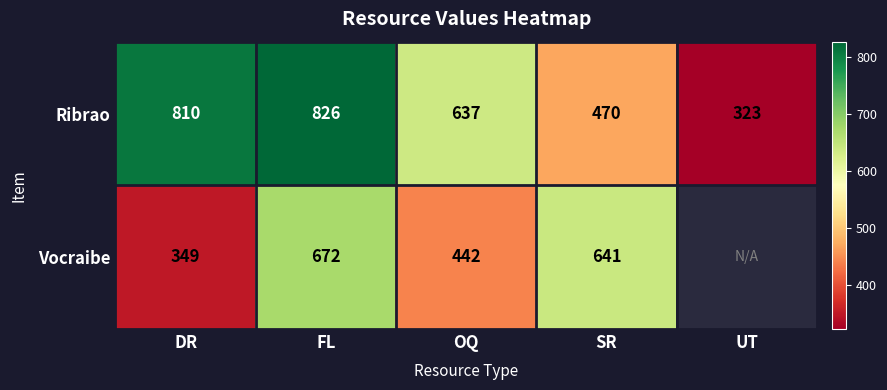

At which category is the sum across all series the highest?

FL